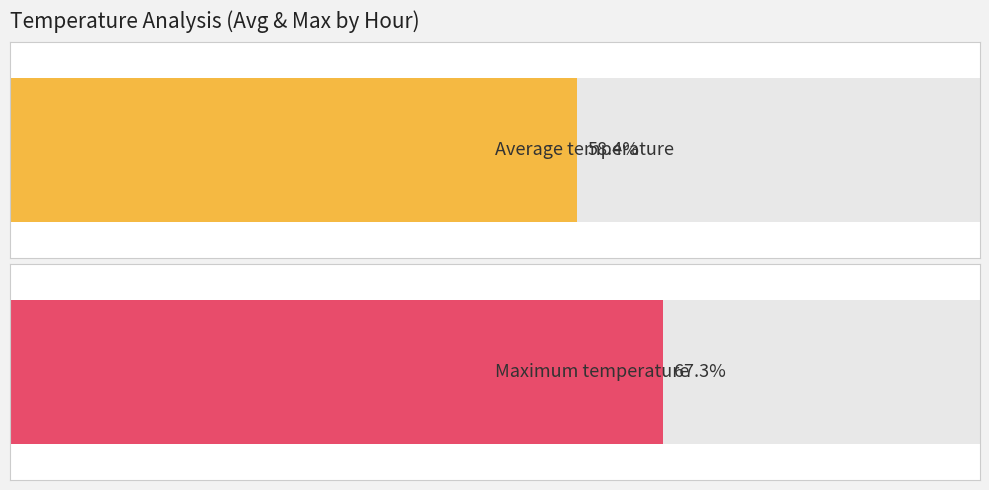

Is it true that max_temp equals 53.9 at 08:00?

False